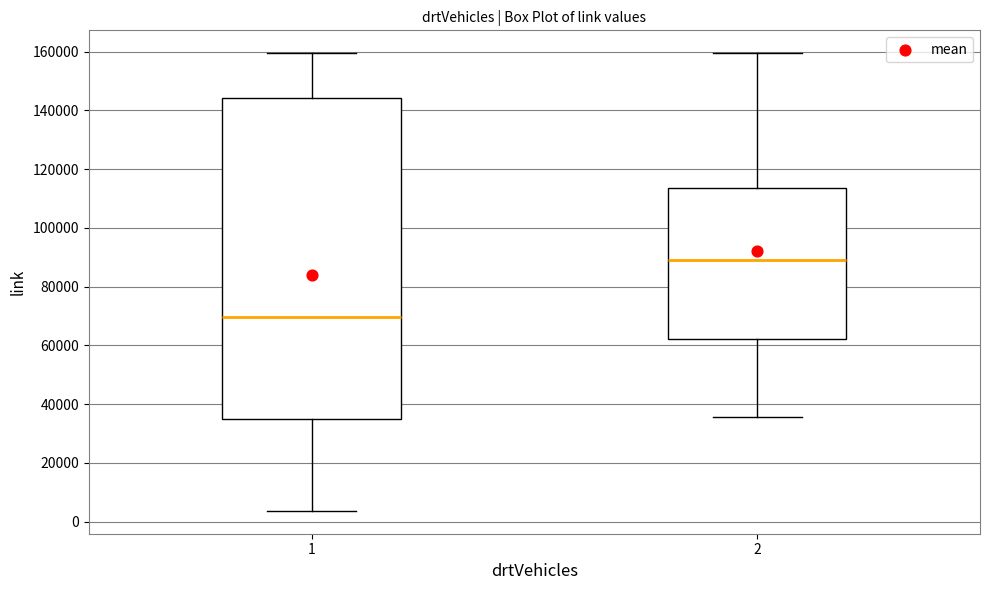

Where does the median line of the box at x = 2 sit on the y-axis? The values are not printed on the chart, so give them approximately, as read against the axis.

90000